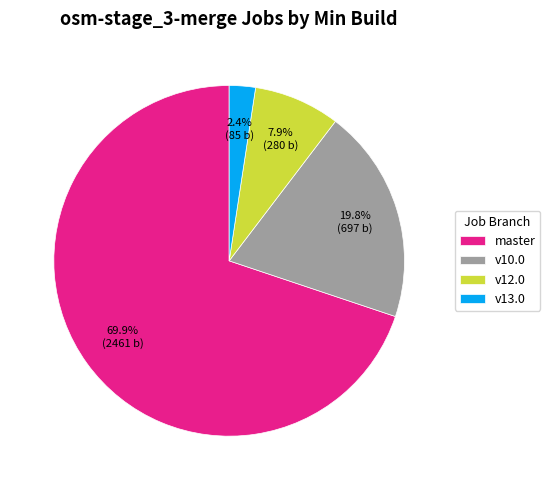

Rank the categories by value from lowest to highest.

v13.0, v12.0, v10.0, master